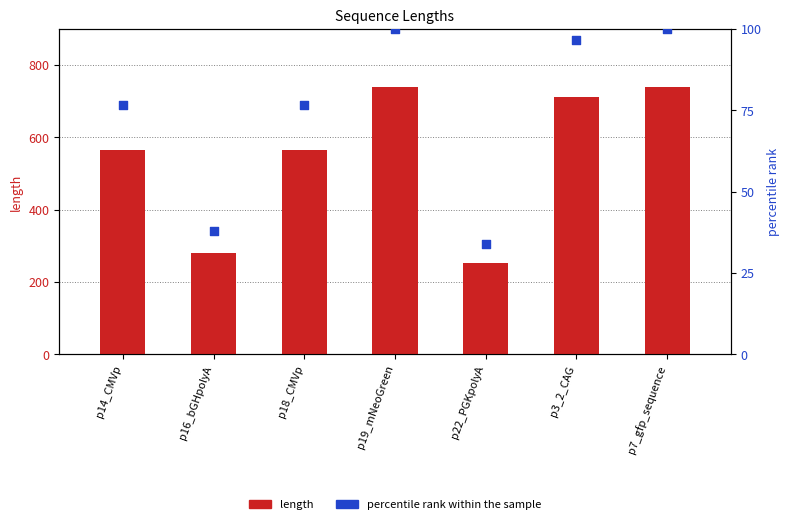

Is the value of length at p3_2_CAG greater than the value of percentile rank within the sample at p16_bGHpolyA?

Yes